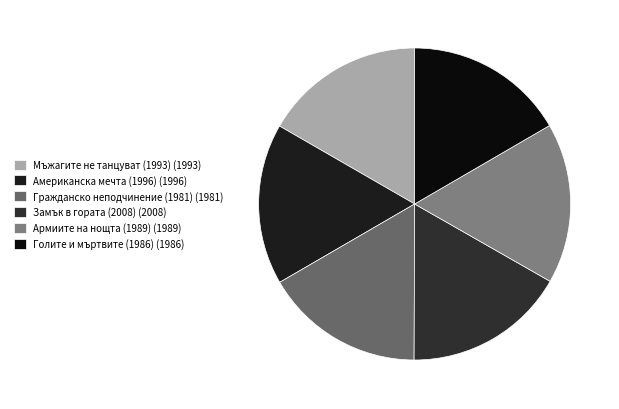

To the nearest percent, what percentage of the pie is Армиите на нощта (1989)?

17%